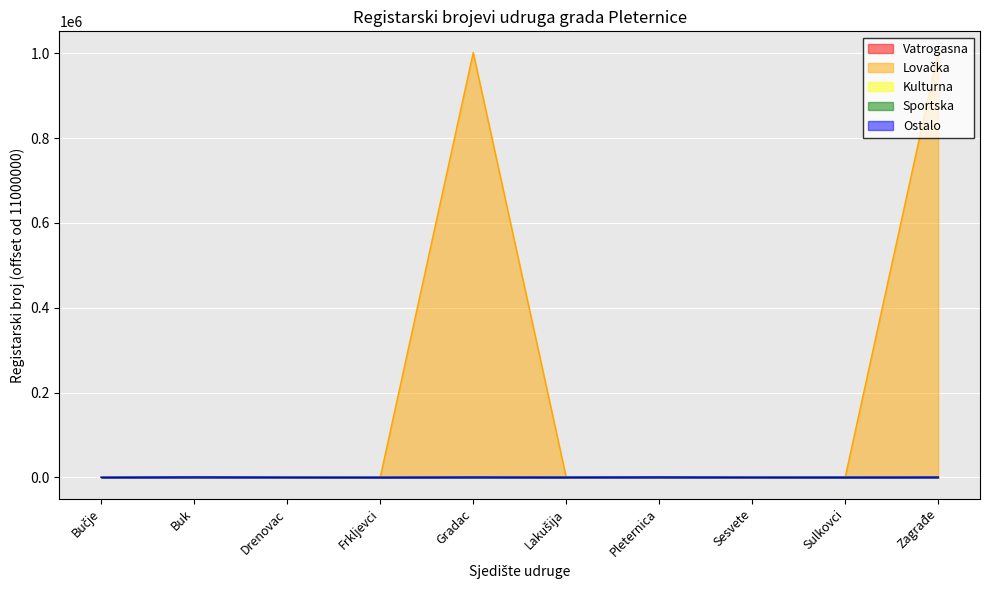

At which category does Sportska reach its first local peak?

Buk